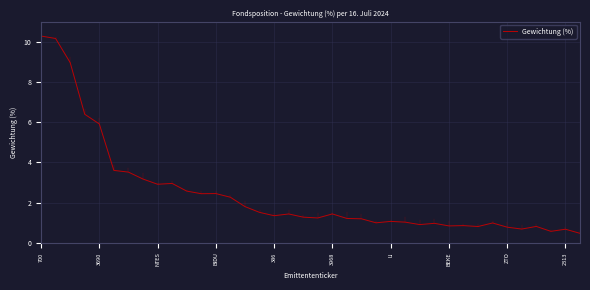

What is the difference between the maximum and minimum values?

9.8